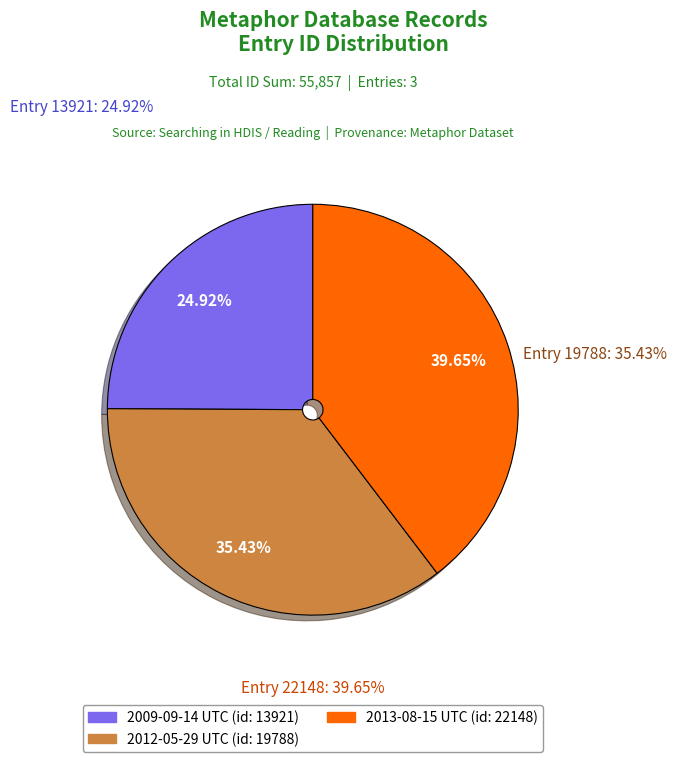

Does any single category account for the majority?

No